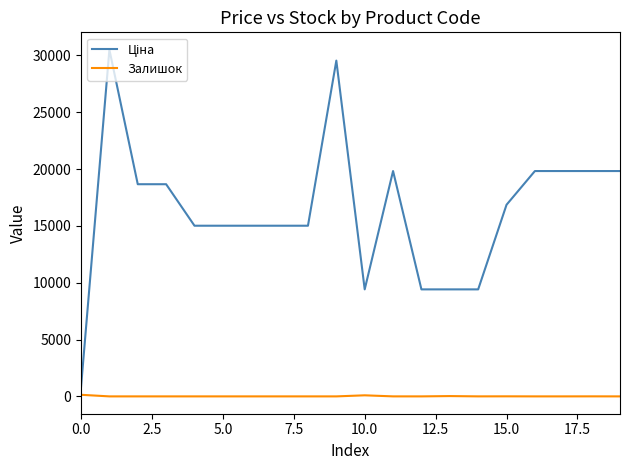

Does the chart display data point markers on the line(s)?

No